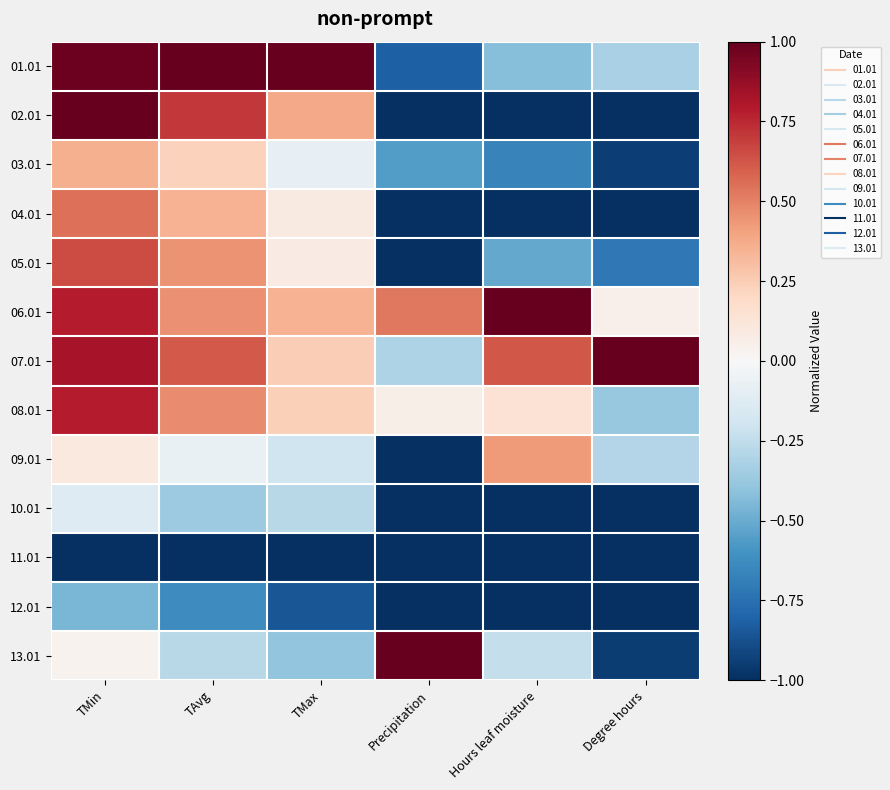

At TMax, list the series in order from largest to smallest.

01.01, 02.01, 06.01, 07.01, 08.01, 04.01, 05.01, 03.01, 09.01, 10.01, 13.01, 12.01, 11.01